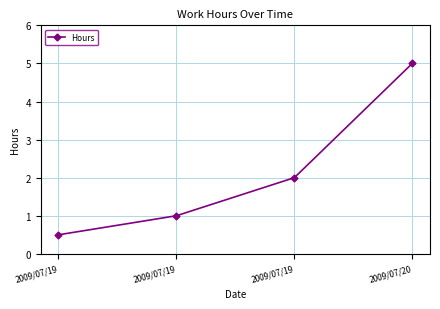

Does the chart display data point markers on the line(s)?

Yes